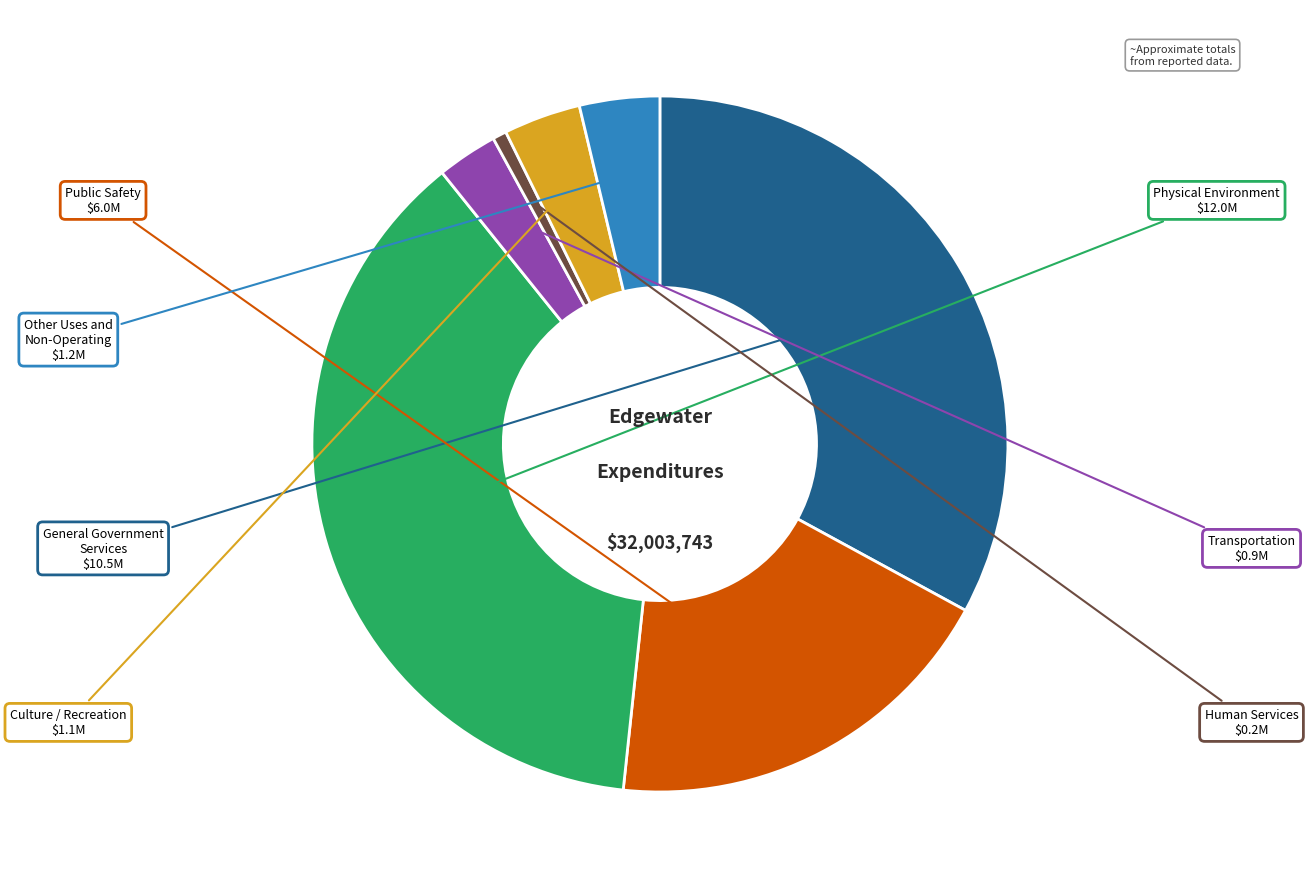

Is there any slice that represents more than half of the pie?

No